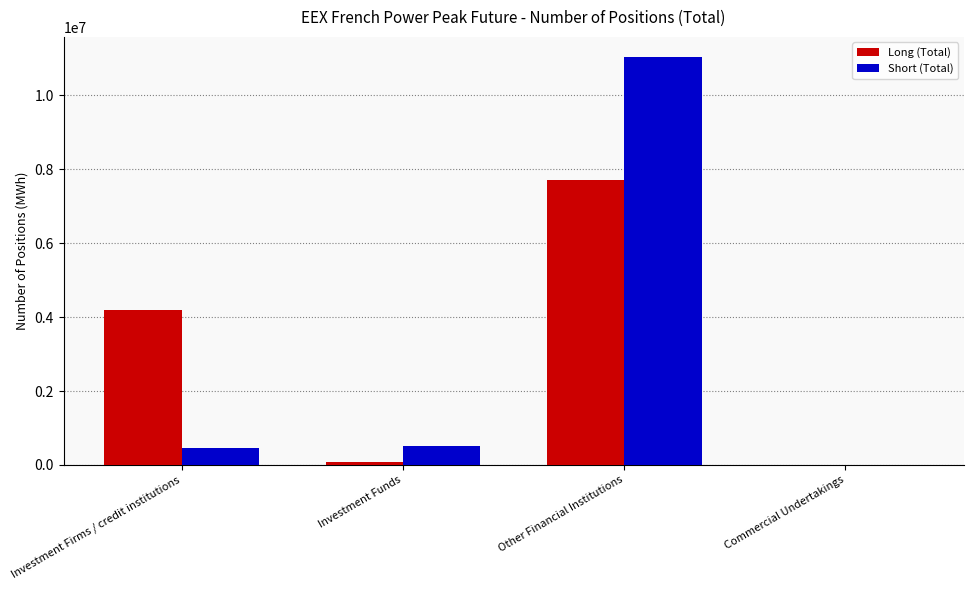

The Long (Total) series shows 1388662 at Investment Firms / credit institutions. True or false?

False